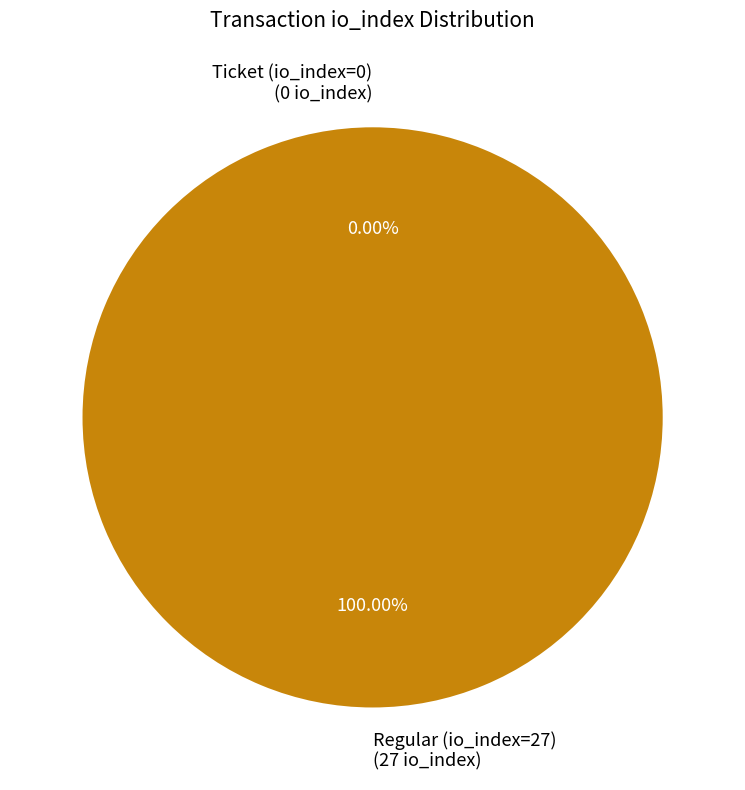

Rank the categories by value from lowest to highest.

Ticket (io_index=0), Regular (io_index=27)